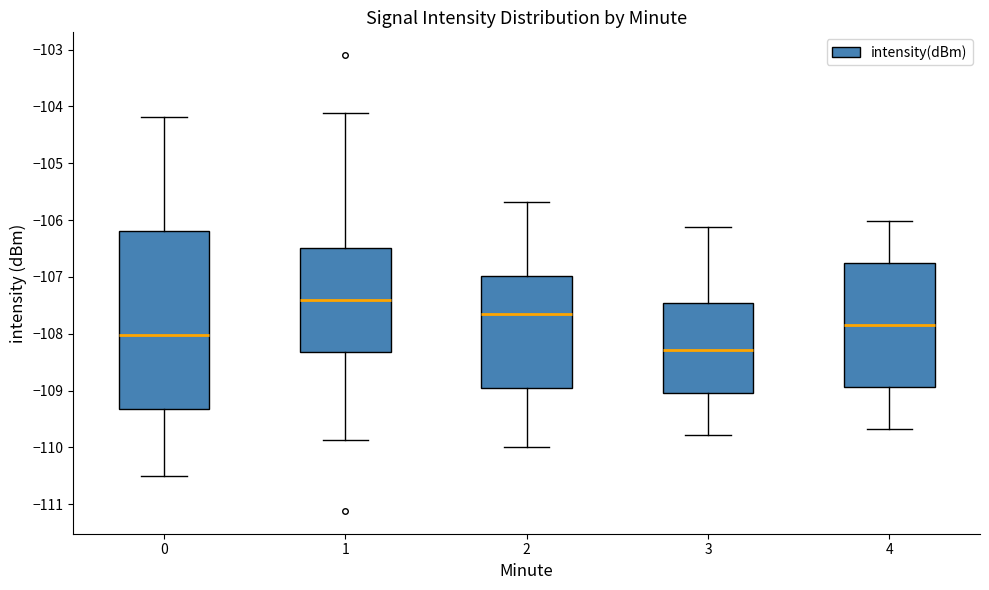

Reading left to right, read every box against the y-axis: the position of its median line, the range the box covers, and the ends of its whiskers. The values are not printed on the chart, so give them approximately, as read against the axis.

0: median -108.0, box -109.3 to -106.2, whiskers -110.5 to -104.2
1: median -107.4, box -108.3 to -106.5, whiskers -109.9 to -104.1
2: median -107.7, box -109.0 to -107.0, whiskers -110.0 to -105.7
3: median -108.3, box -109.0 to -107.5, whiskers -109.8 to -106.1
4: median -107.8, box -108.9 to -106.8, whiskers -109.7 to -106.0